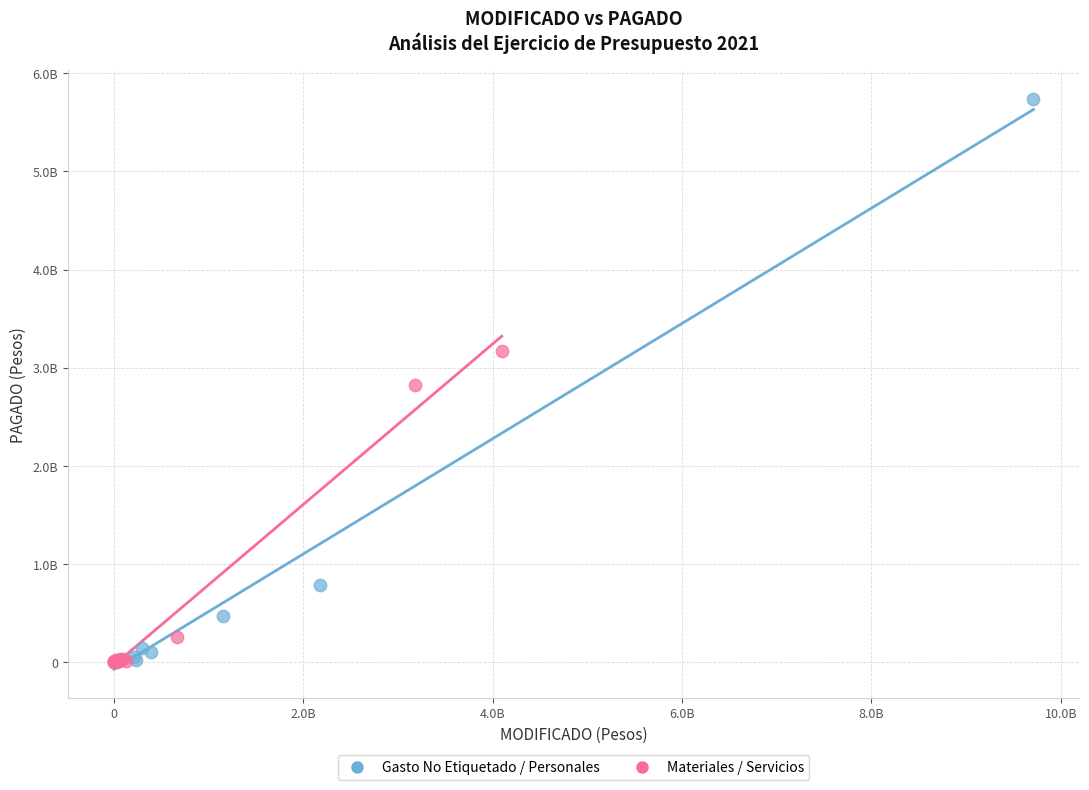

What are all the series names shown in the legend?

Gasto No Etiquetado / Personales, Materiales / Servicios